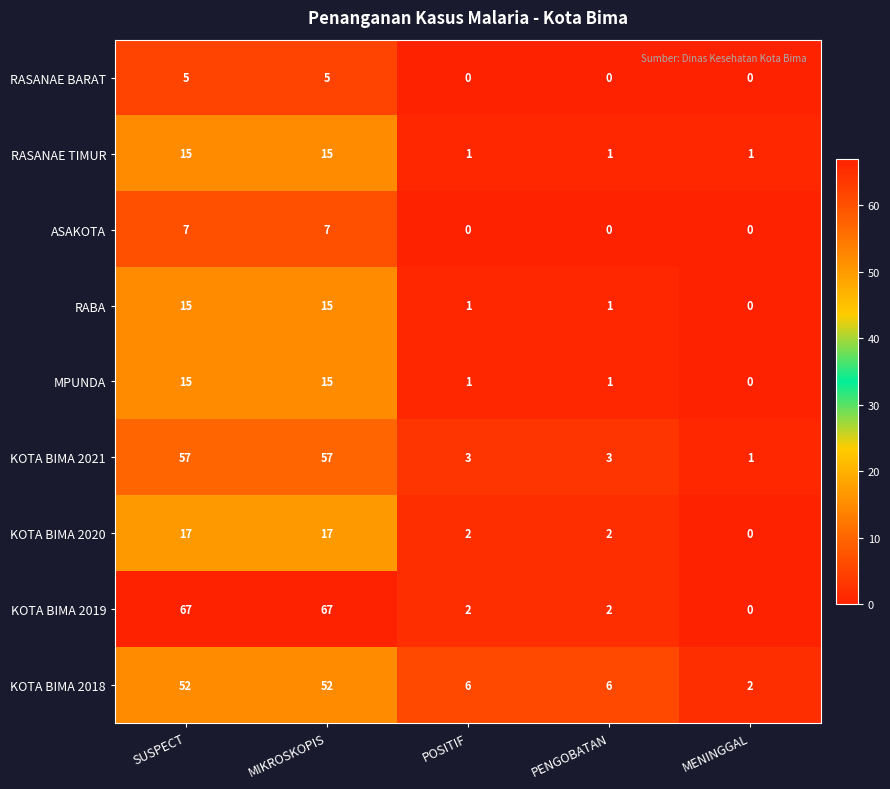

What is the highest value of the RABA series?

15